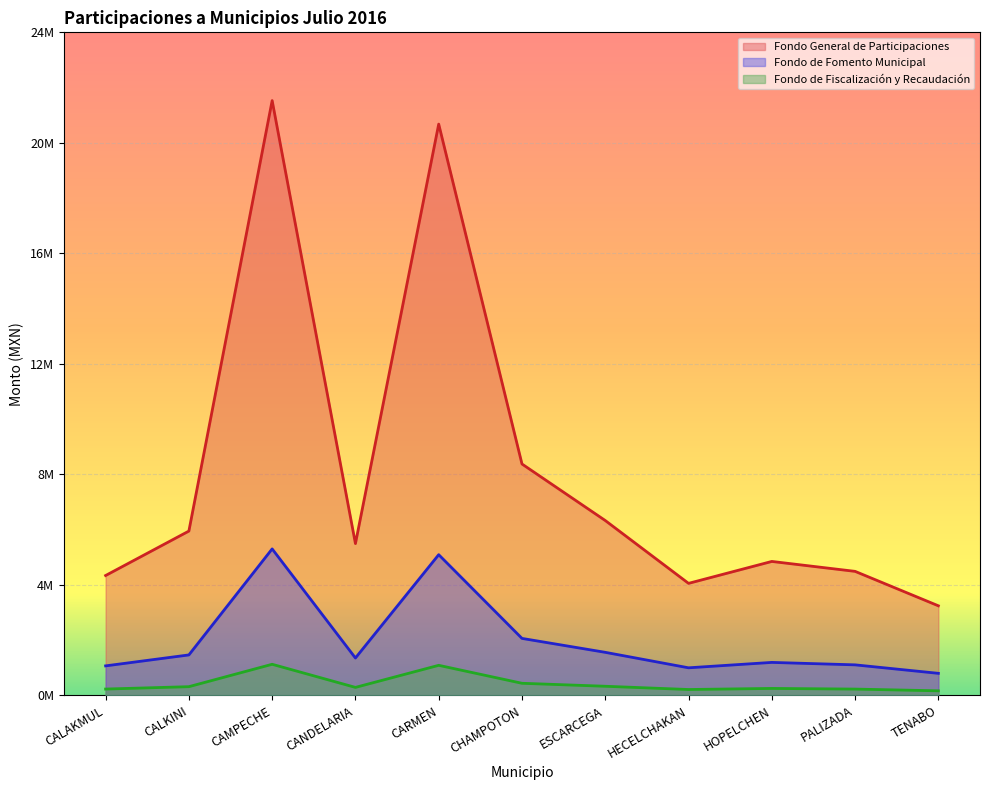

Rank the series at PALIZADA from highest to lowest value.

Fondo General de Participaciones, Fondo de Fomento Municipal, Fondo de Fiscalización y Recaudación